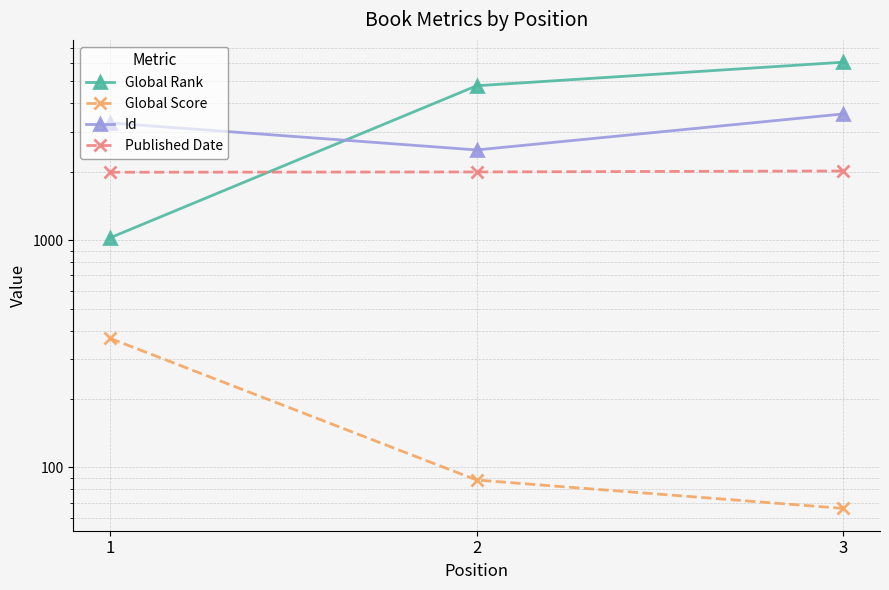

What is the value of the Published Date point at the 1st from the left?

1991